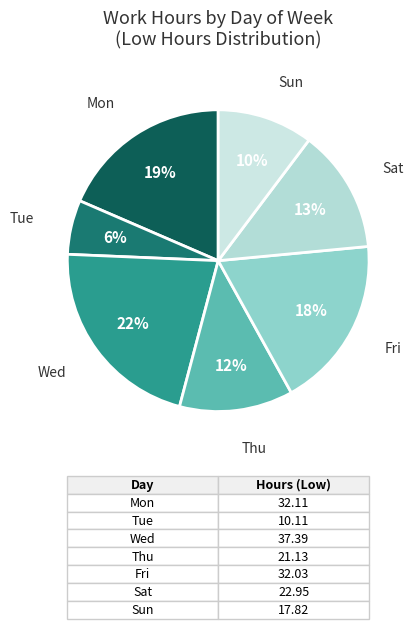

Is Tue the majority of the pie?

No